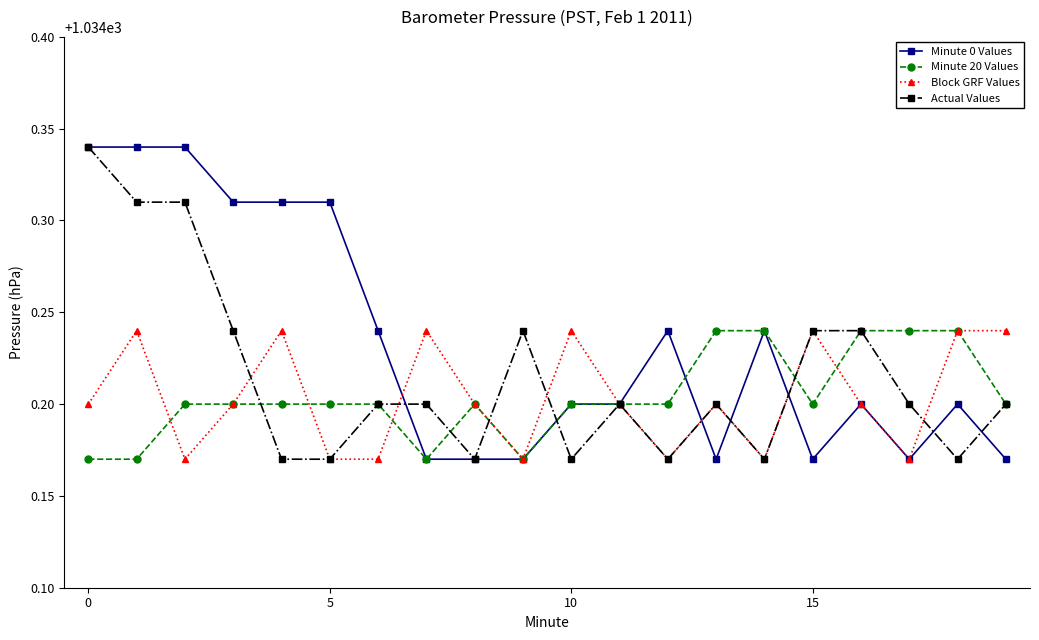

At how many categories does at least one series exceed 1034?

20